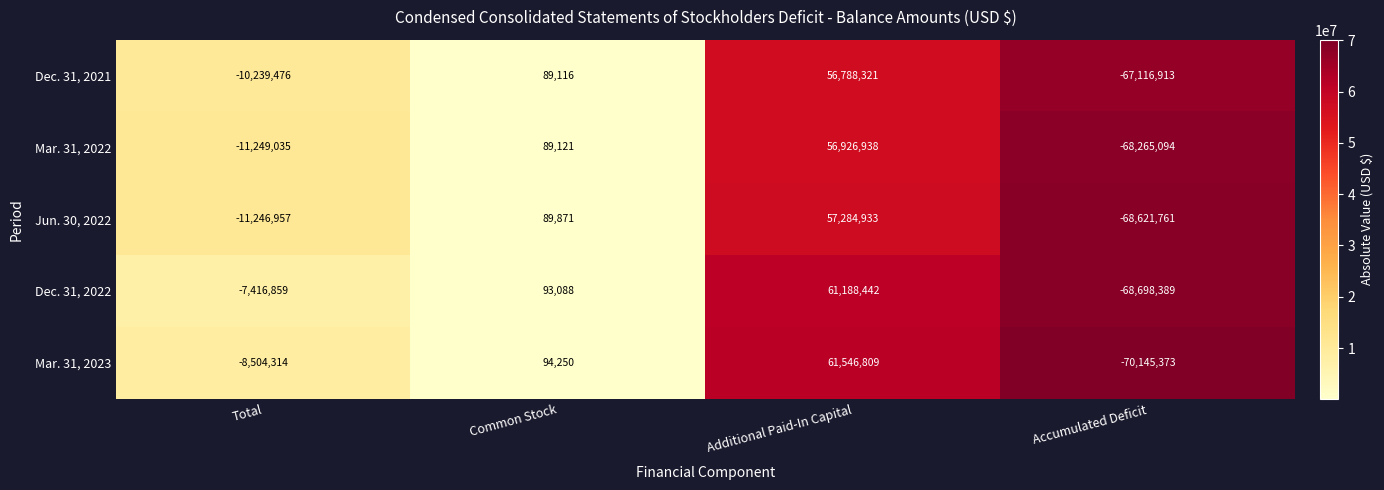

Is it true that Dec. 31, 2021 equals 56788321 at Additional Paid-In Capital?

True